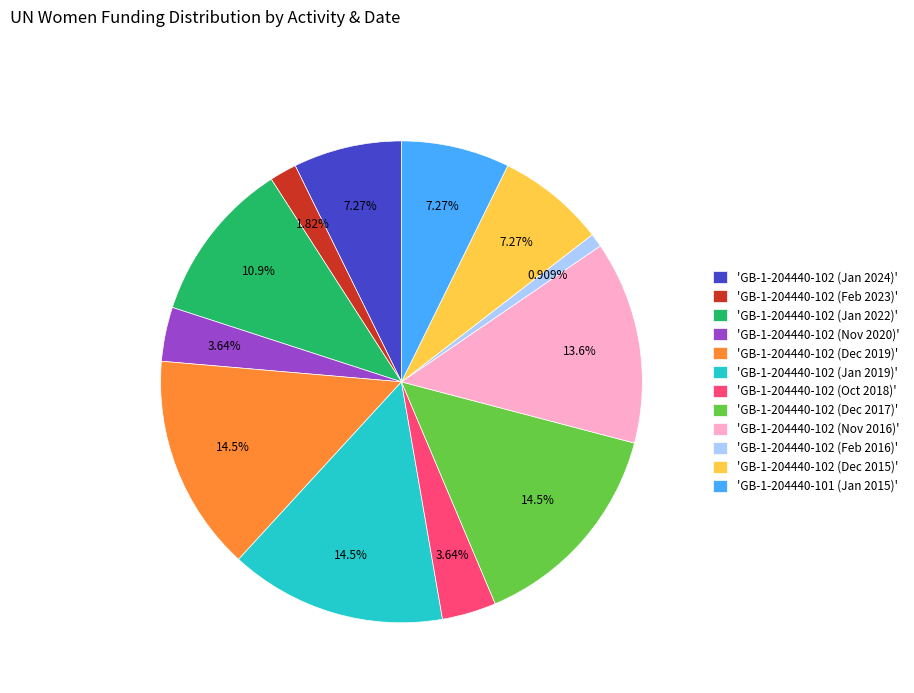

Does any single category account for the majority?

No